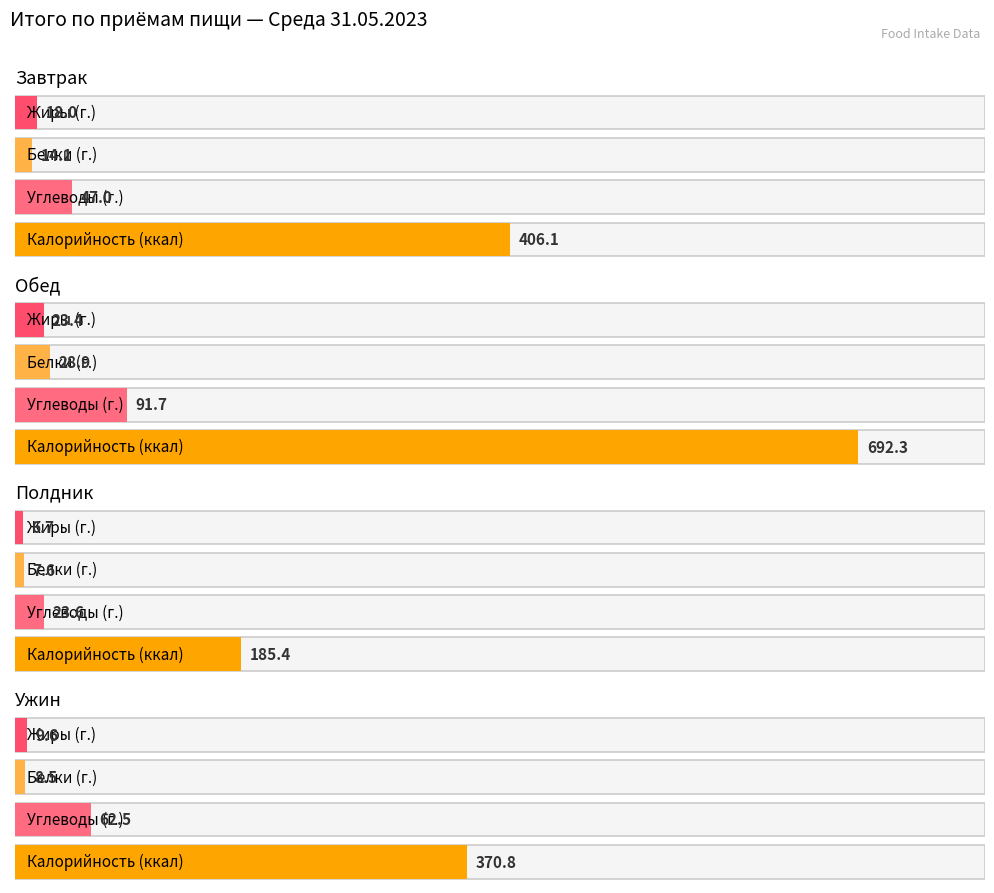

How many bars are there in each group?

4